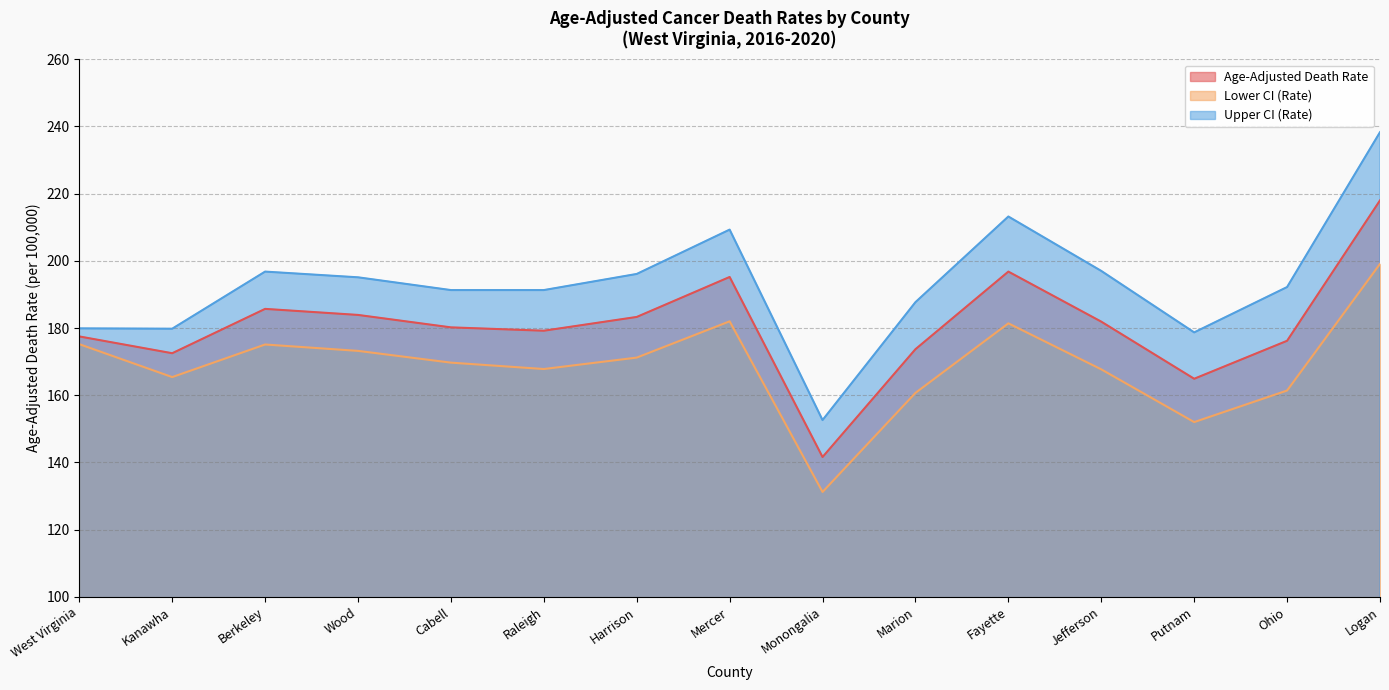

What is the spread (max minus min) of values at West Virginia?

4.7